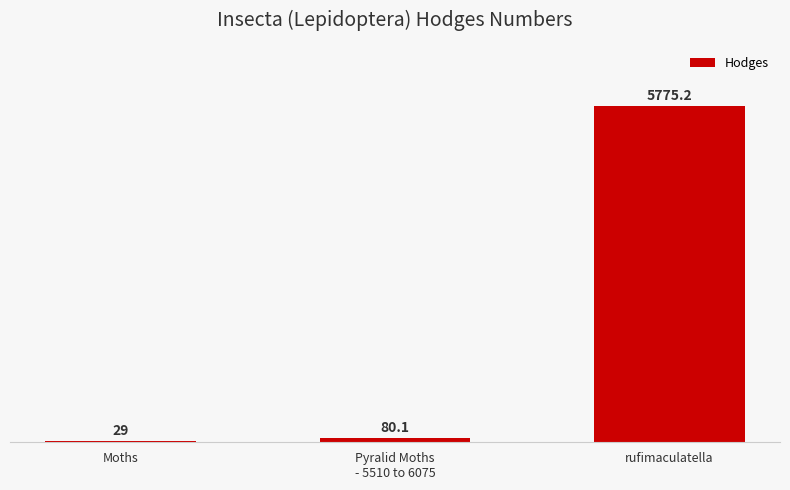

Rank the categories by value from lowest to highest.

Moths, Pyralid Moths
- 5510 to 6075, rufimaculatella